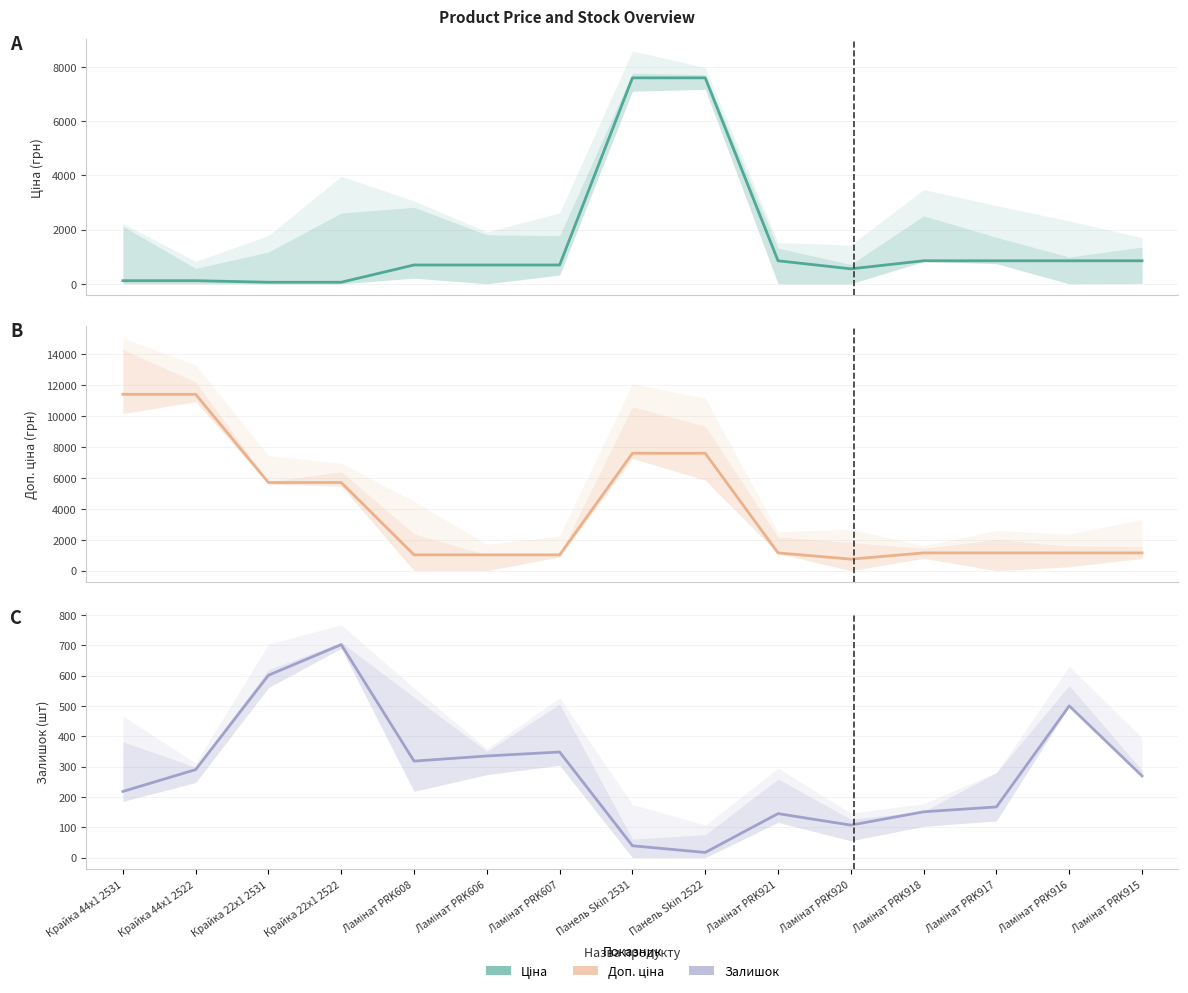

Rank the categories by Ціна value from highest to lowest.

Панель Skin 2531, Панель Skin 2522, Ламінат PRK921, Ламінат PRK918, Ламінат PRK917, Ламінат PRK916, Ламінат PRK915, Ламінат PRK608, Ламінат PRK606, Ламінат PRK607, Ламінат PRK920, Крайка 44x1 2531, Крайка 44x1 2522, Крайка 22x1 2531, Крайка 22x1 2522